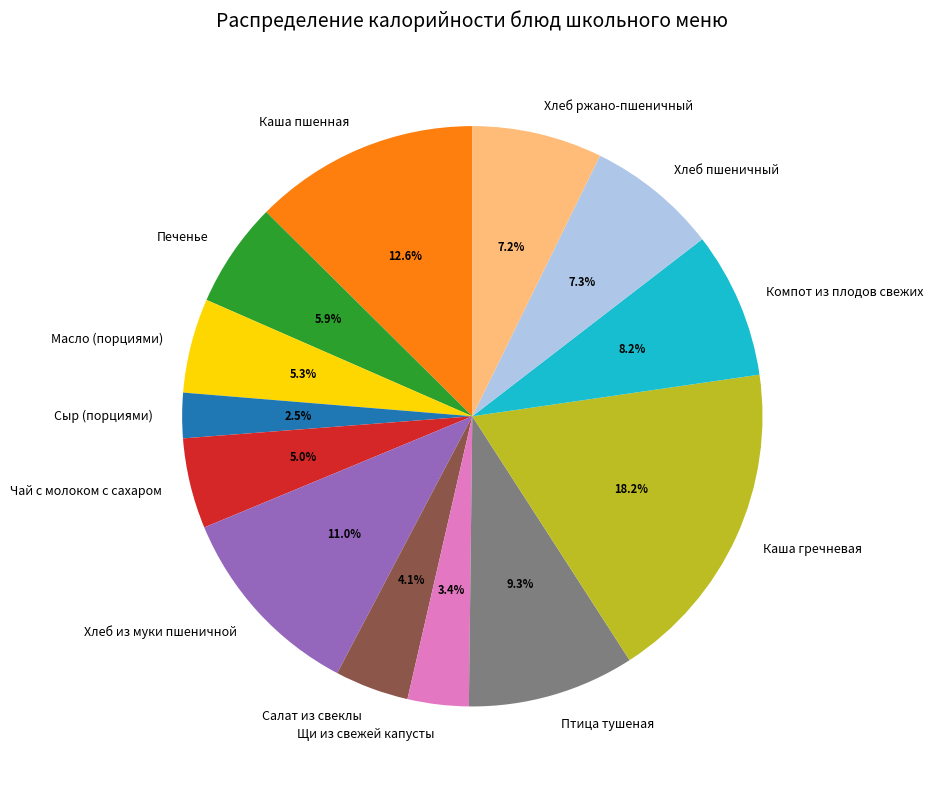

What is the largest slice in the pie chart?

Каша гречневая